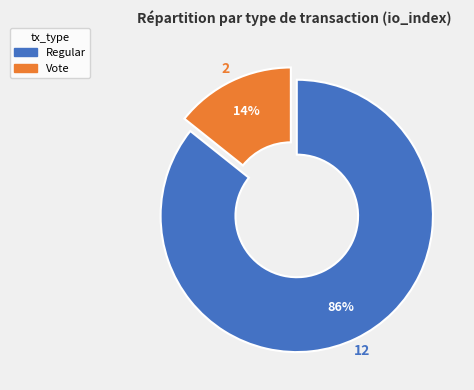

Count the number of slices in the pie.

2